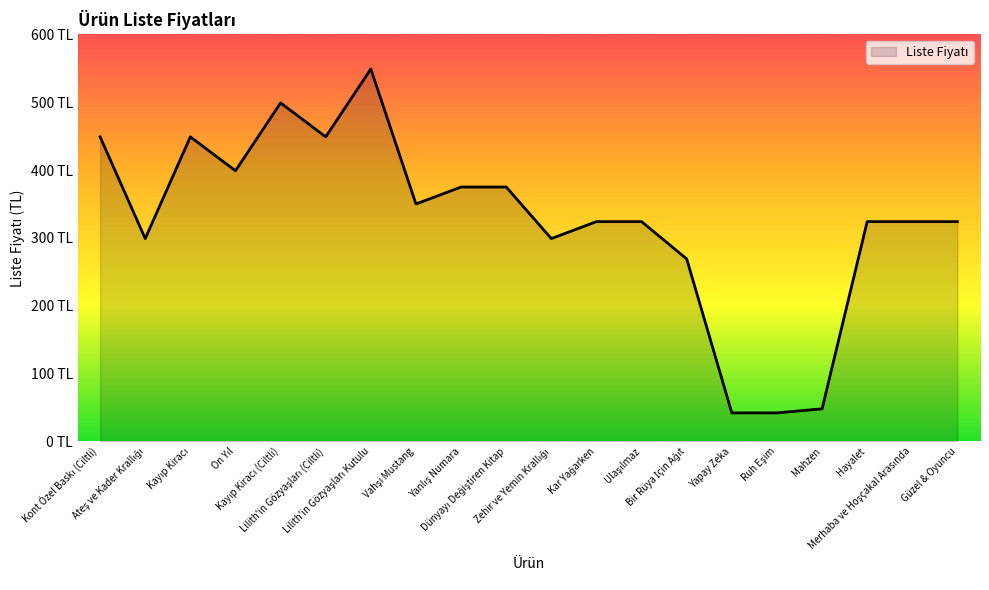

List the labels in order of value, largest first.

Lilith'in Gözyaşları Kutulu, Kayıp Kiracı (Ciltli), Kont Özel Baskı (Ciltli), Kayıp Kiracı, Lilith'in Gözyaşları (Ciltli), On Yıl, Yanlış Numara, Dünyayı Değiştiren Kitap, Vahşi Mustang, Kar Yağarken, Ulaşılmaz, Hayalet, Merhaba ve Hoşçakal Arasında, Güzel & Oyuncu, Ateş ve Kader Krallığı, Zehir ve Yemin Krallığı, Bir Rüya İçin Ağıt, Mahzen, Yapay Zeka, Ruh Eşim